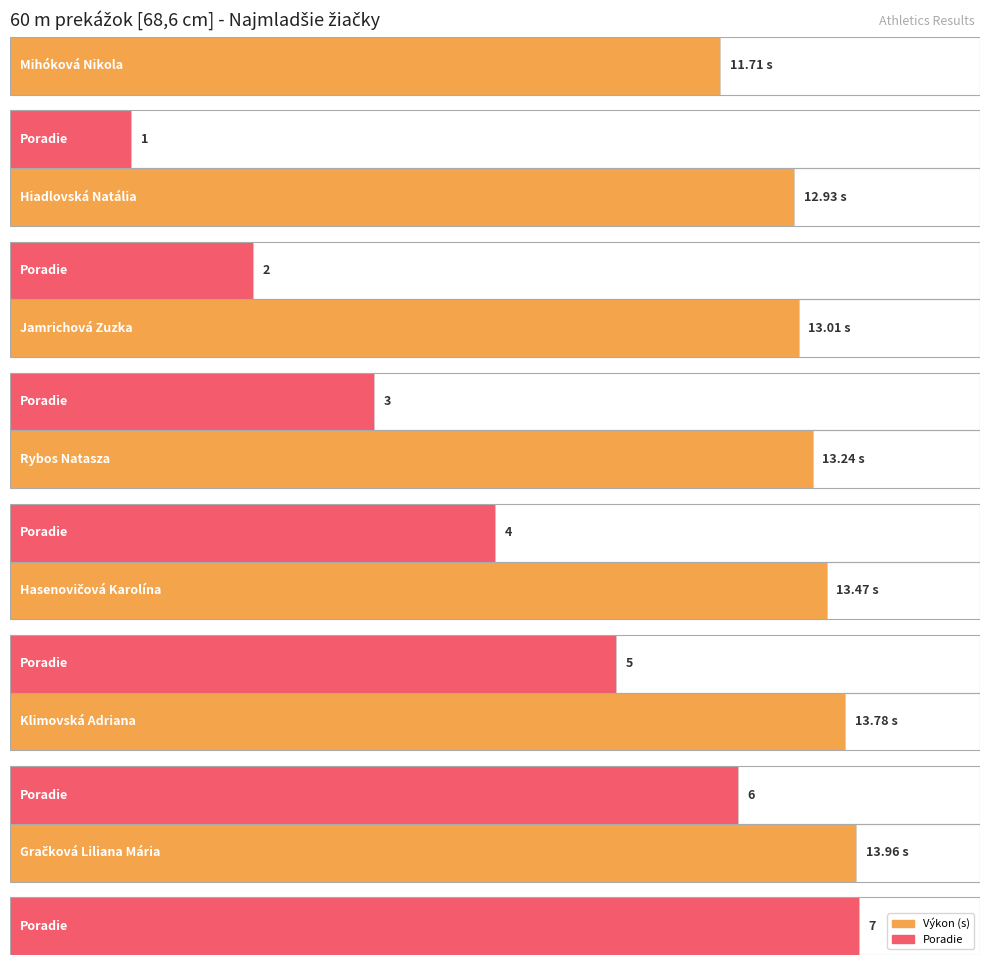

List the series in order of their overall mean, highest first.

Výkon, Poradie